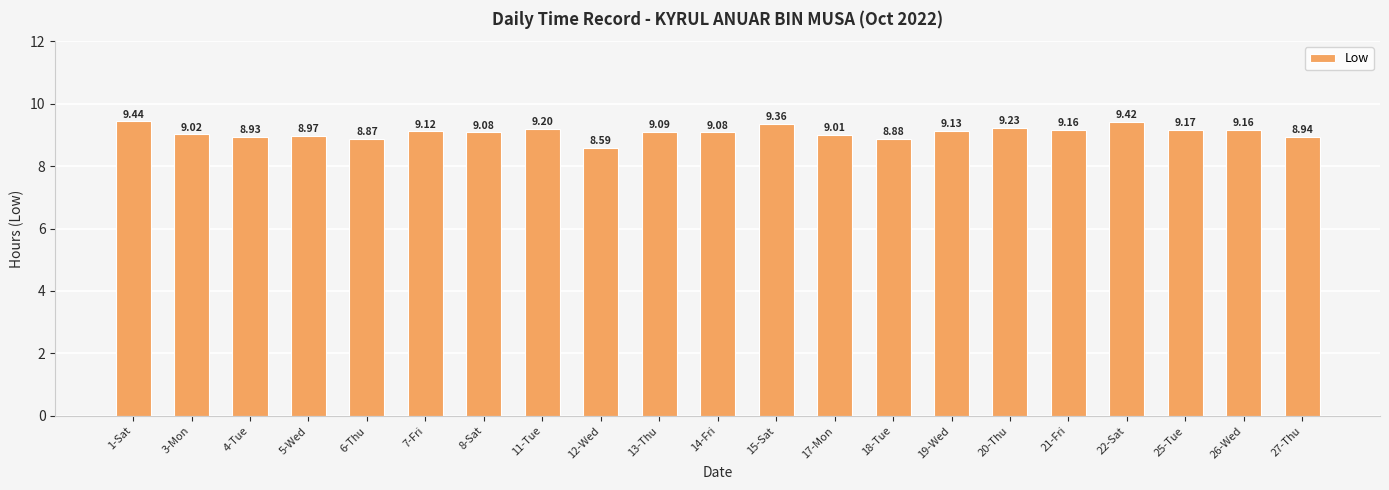

Reading right to left, what are all the values shown in this chart?

8.9	9.2	9.2	9.4	9.2	9.2	9.1	8.9	9.0	9.4	9.1	9.1	8.6	9.2	9.1	9.1	8.9	9.0	8.9	9.0	9.4